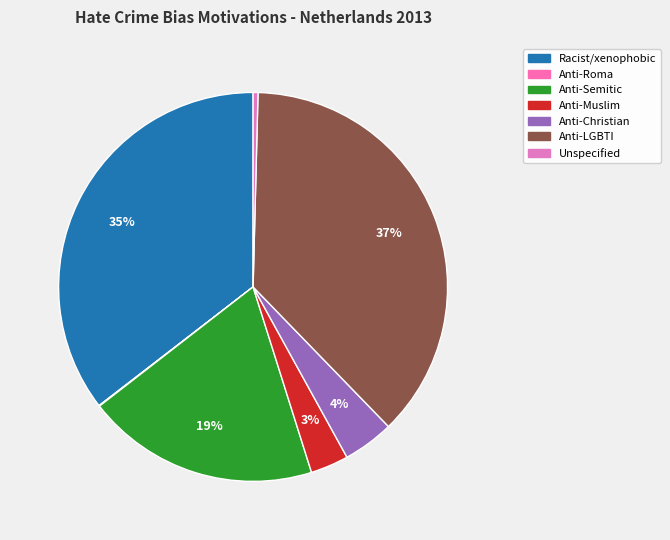

How many segments does this pie chart have?

7